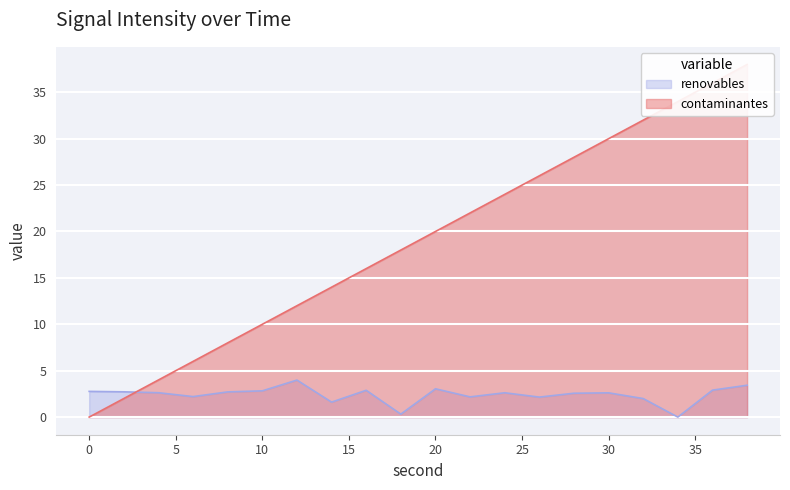

How many data points in intensity(dBm) are less than 2?

4